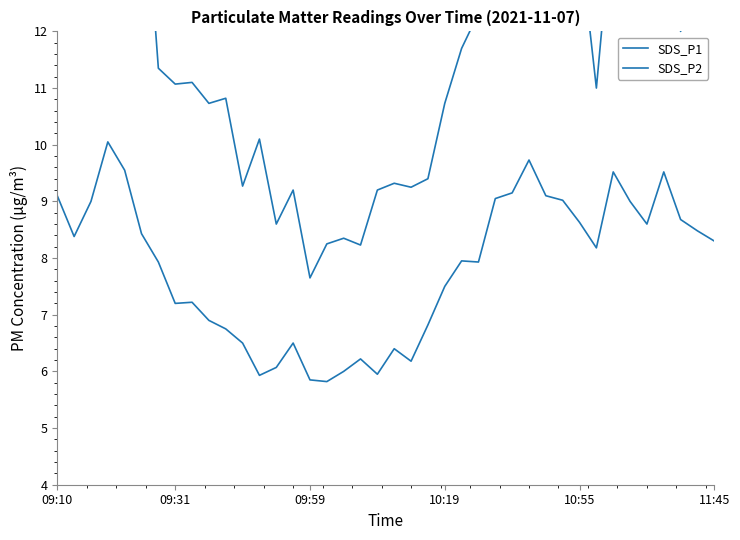

What is the average value of the SDS_P2 series?

7.8